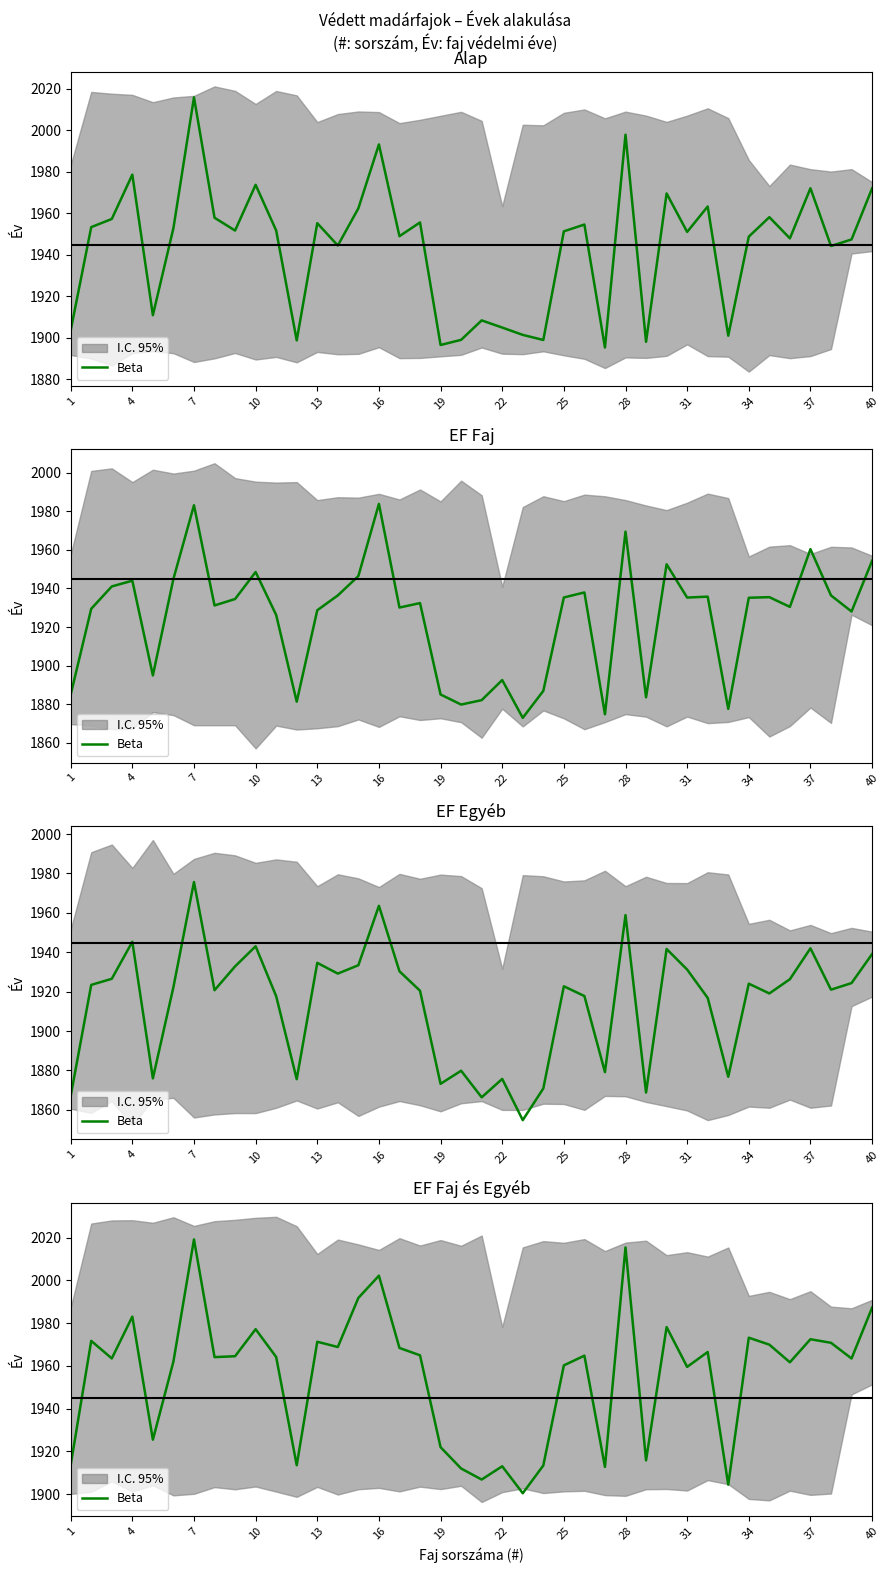

What is the greatest value displayed?

2019.1